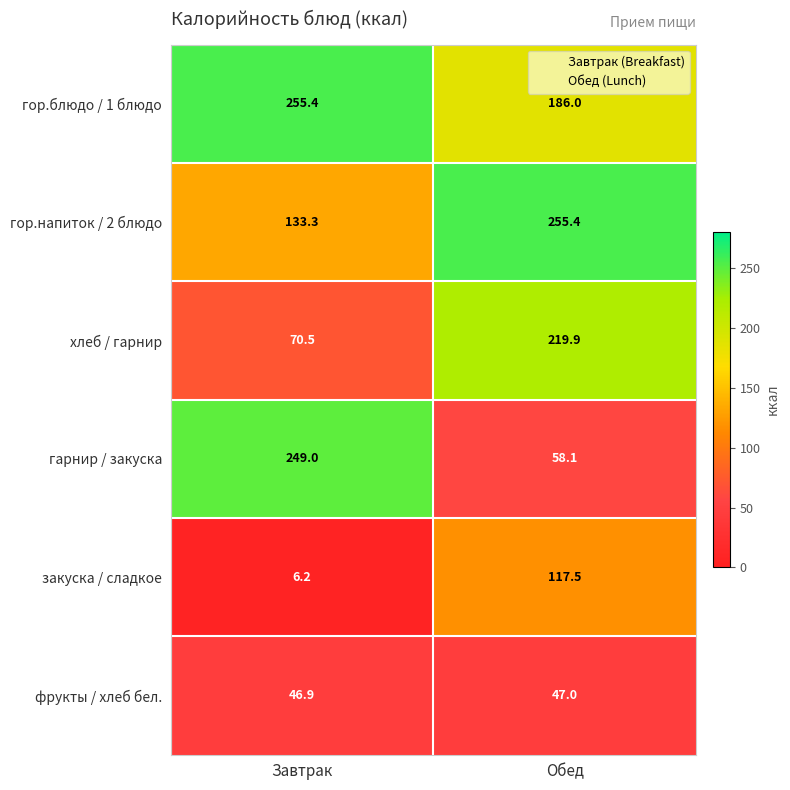

What is the smallest value displayed?

6.2